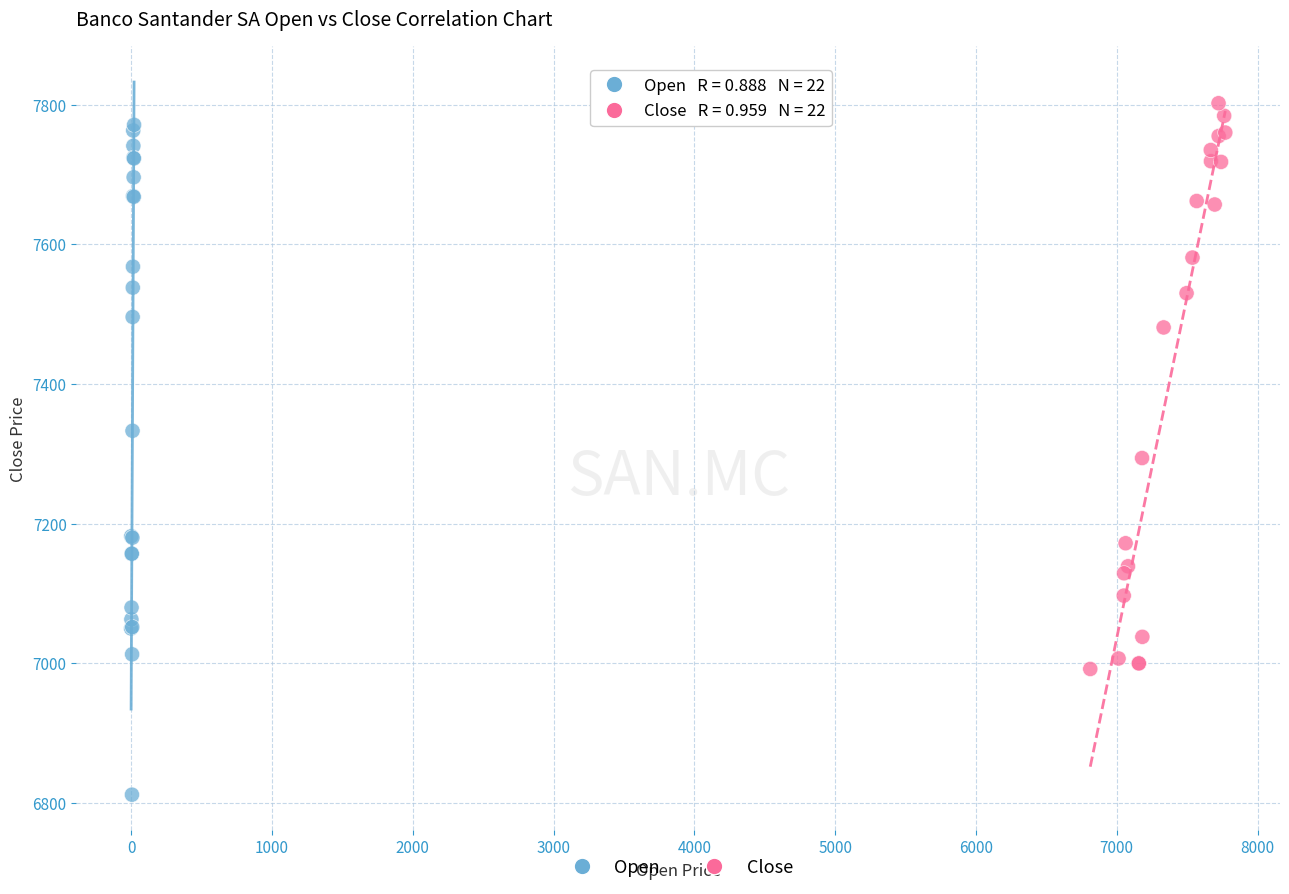

Which series contains the highest Y value?

Close